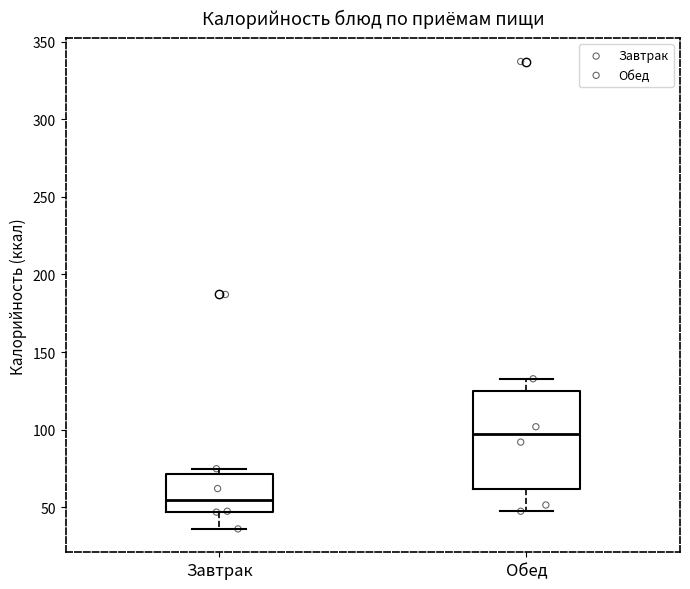

Reading left to right, read every box against the y-axis: the position of its median line, the range the box covers, and the ends of its whiskers. The values are not printed on the chart, so give them approximately, as read against the axis.

Завтрак: median 55, box 45 to 70, whiskers 35 to 75
Обед: median 95, box 60 to 125, whiskers 45 to 135